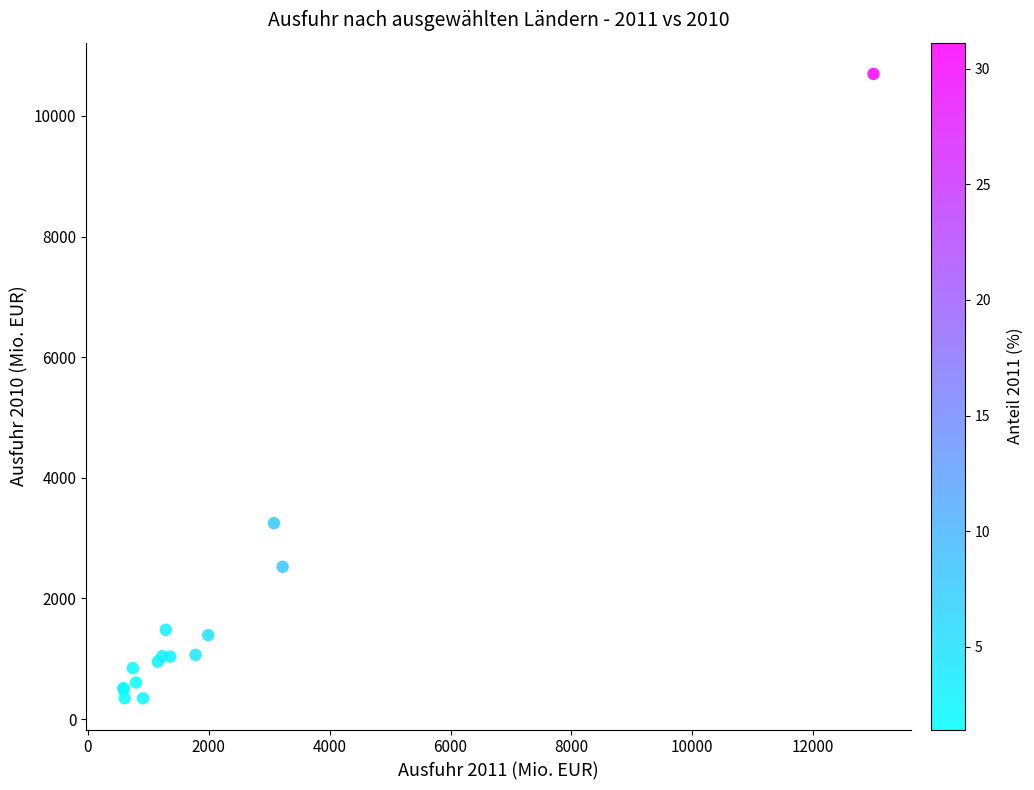

What Y value in the scatter plot is closest to 5520?

3248.7